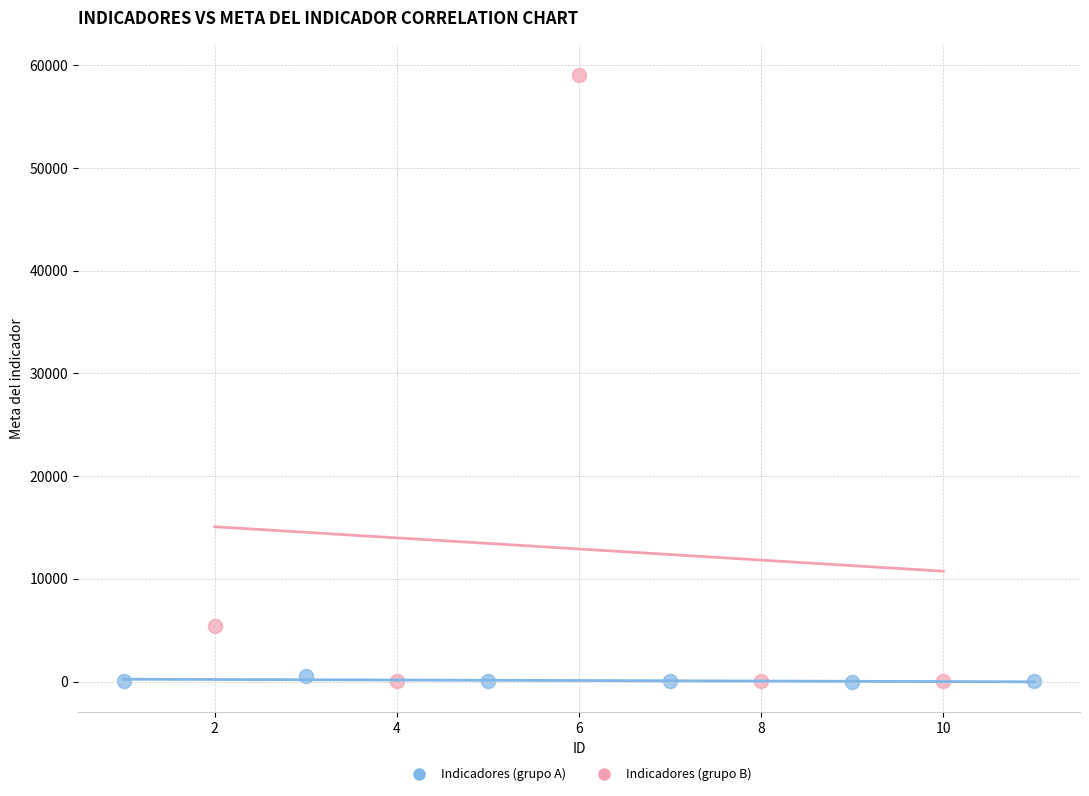

Which series contains the highest Y value?

Indicadores (grupo B)